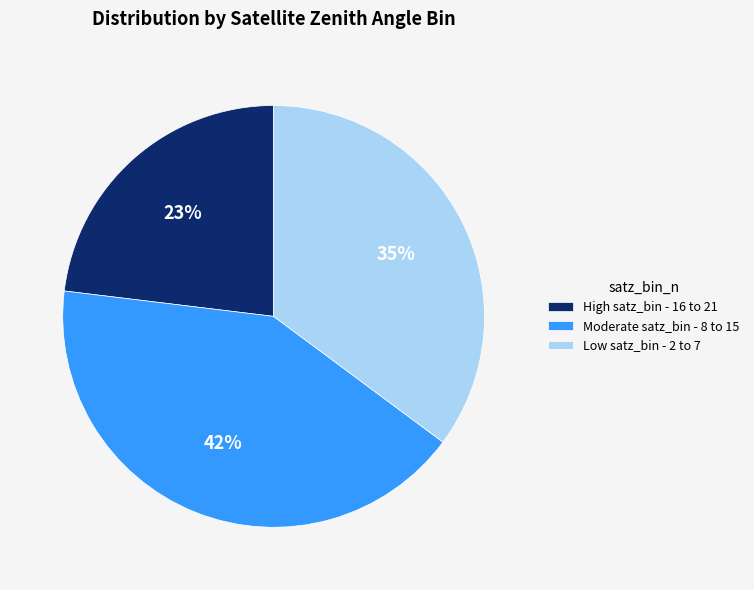

Approximately how many times larger is the value at Moderate satz_bin - 8 to 15 compared to High satz_bin - 16 to 21?

1.8